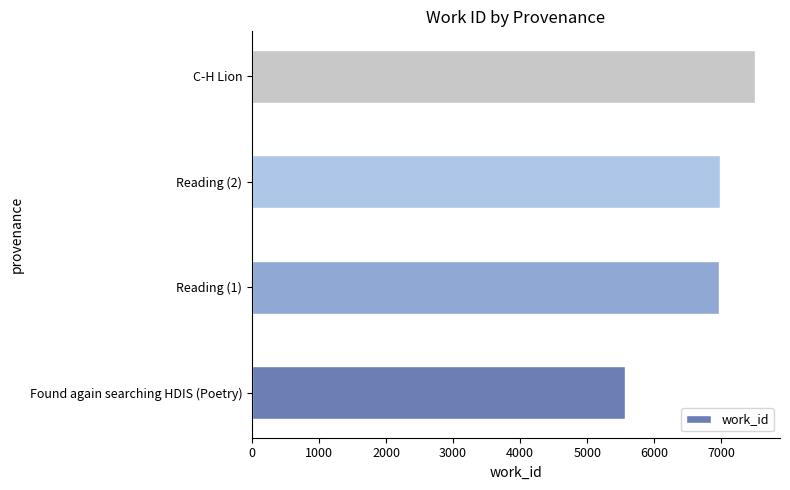

What is the change in value from Found again searching HDIS (Poetry) to Reading (2)?

+1420